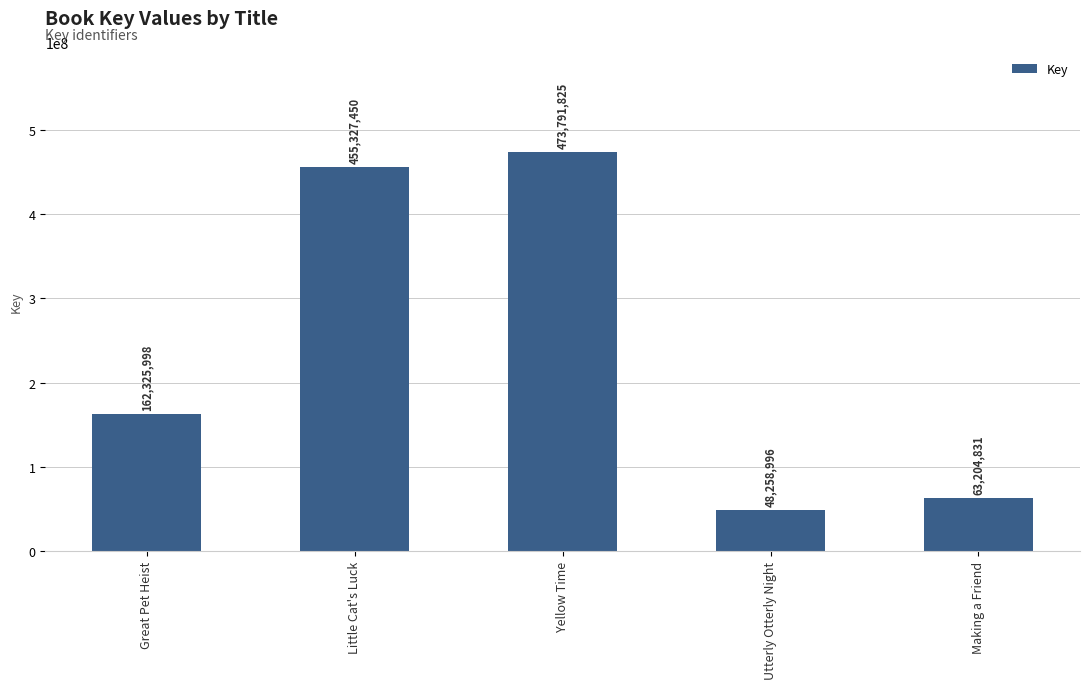

Which has a higher value, Yellow Time or Making a Friend?

Yellow Time